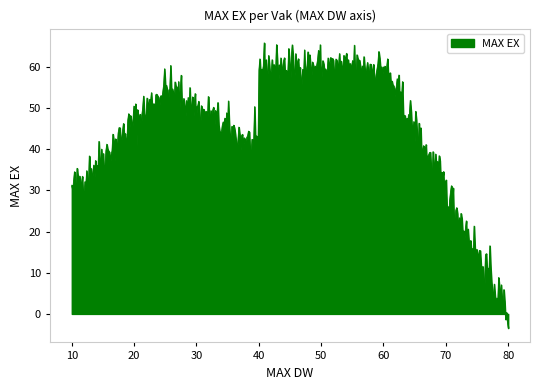

What is the greatest value displayed?

65.8